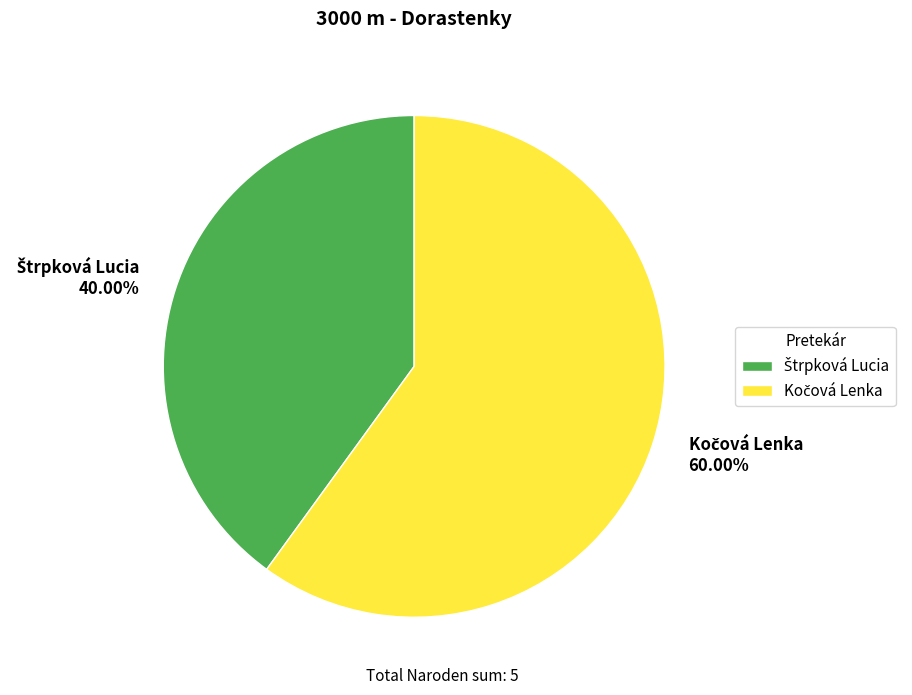

Does any single category account for the majority?

Yes